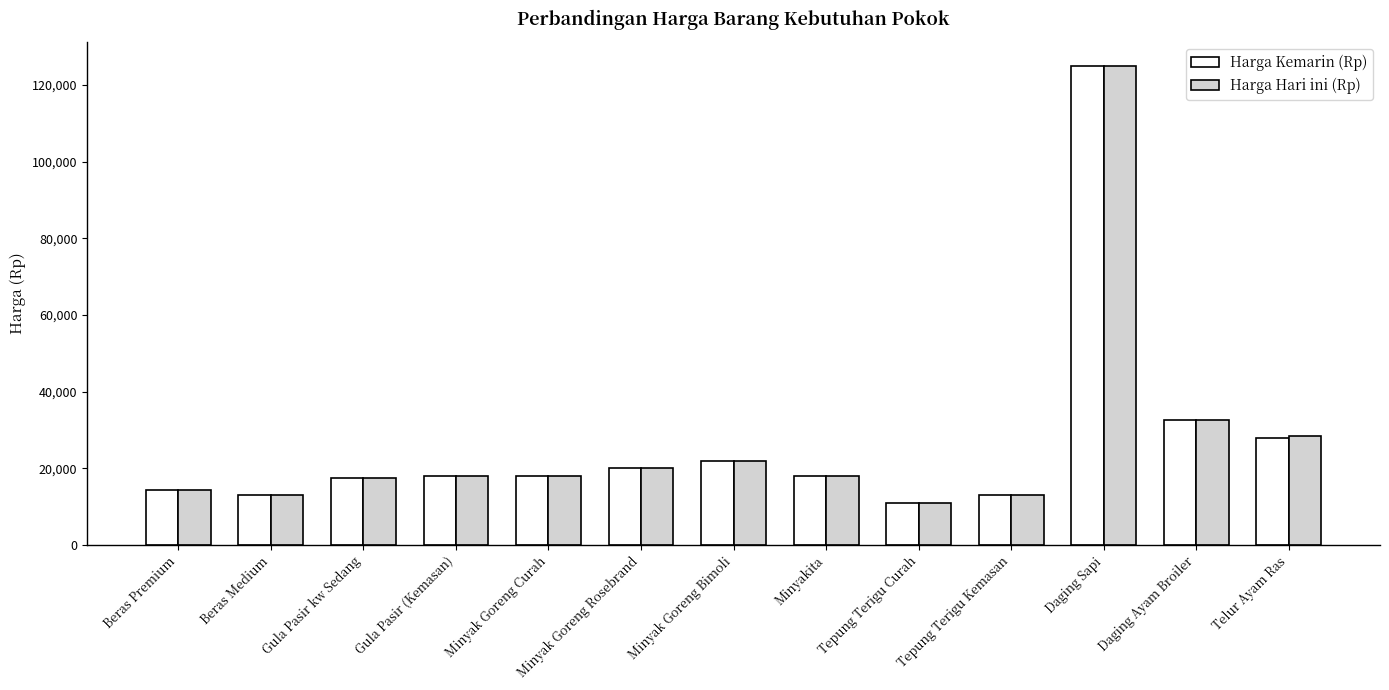

Is the value of Harga Kemarin (Rp) at Minyak Goreng Rosebrand greater than the value of Harga Hari ini (Rp) at Tepung Terigu Curah?

Yes